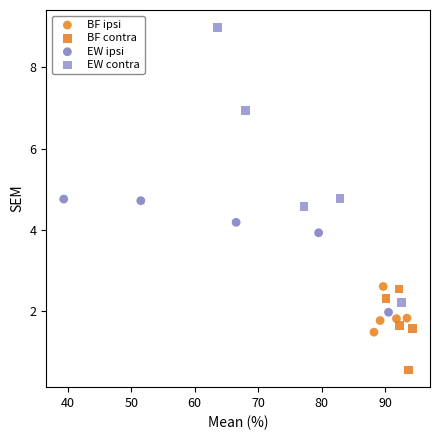

Which series has the largest Y range (max minus min)?

EW contra